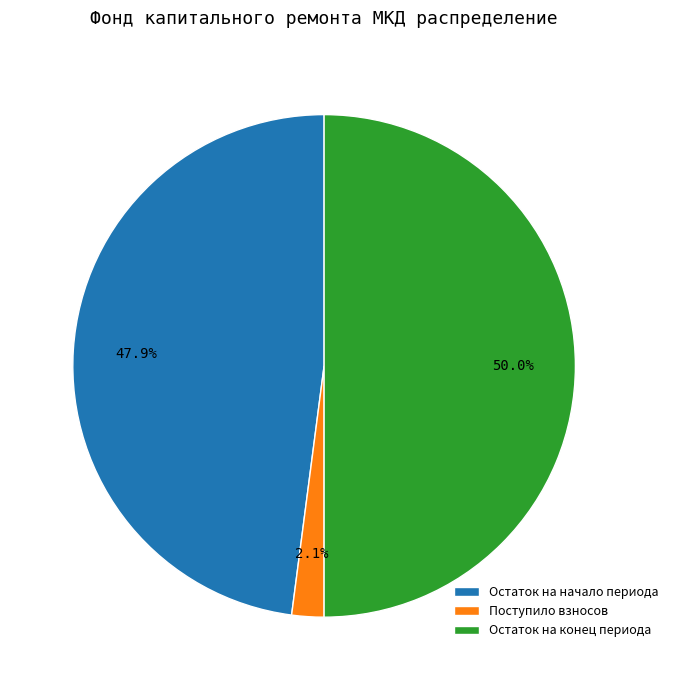

Count the number of slices in the pie.

3